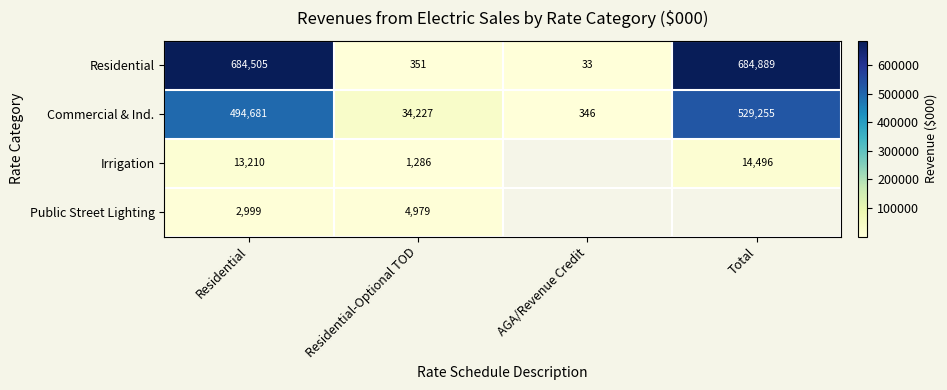

How many values in the Residential series are below 684505?

2